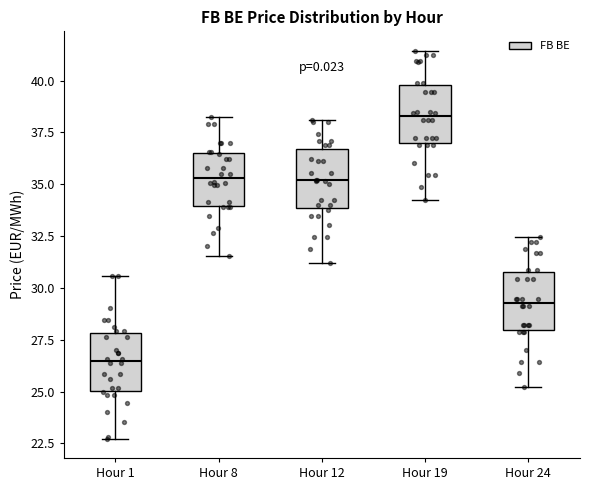

Which box has the lowest median line?

Hour 1